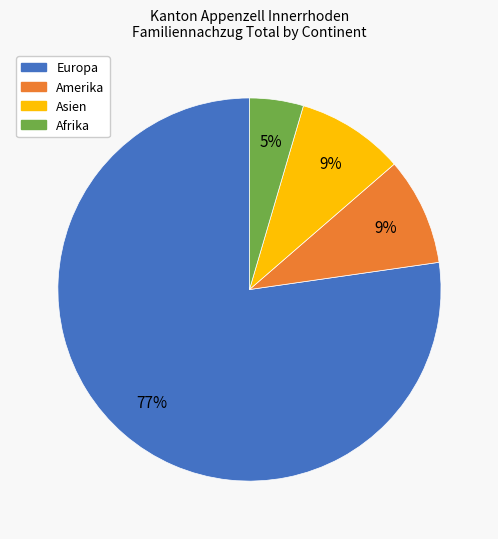

Between Afrika and Europa, which is larger?

Europa